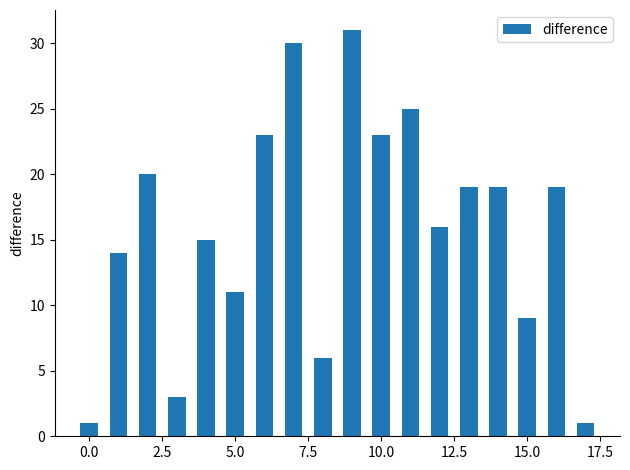

Reading left to right, extract all data points from this chart.

1	14	20	3	15	11	23	30	6	31	23	25	16	19	19	9	19	1